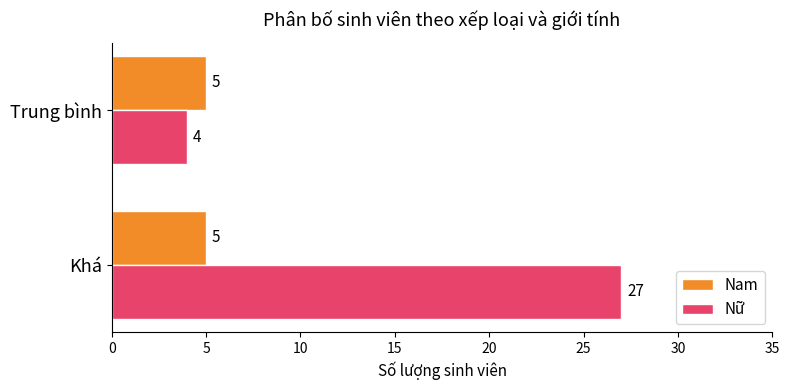

How many distinct data groups are displayed?

2